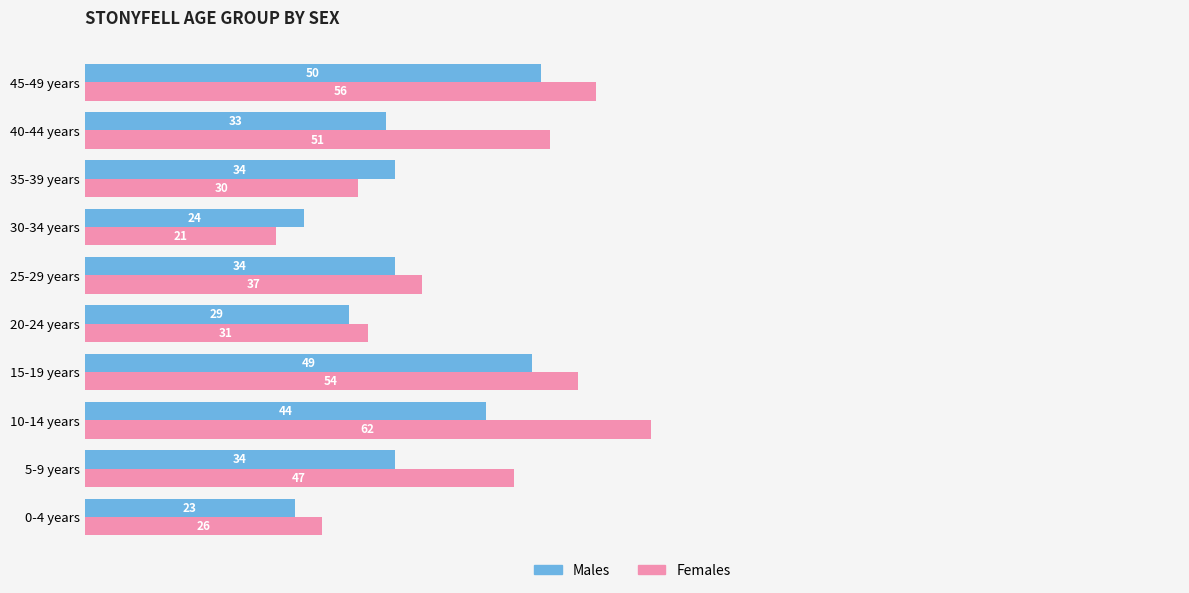

Rank the categories by Females value from lowest to highest.

30-34 years, 0-4 years, 35-39 years, 20-24 years, 25-29 years, 5-9 years, 40-44 years, 15-19 years, 45-49 years, 10-14 years